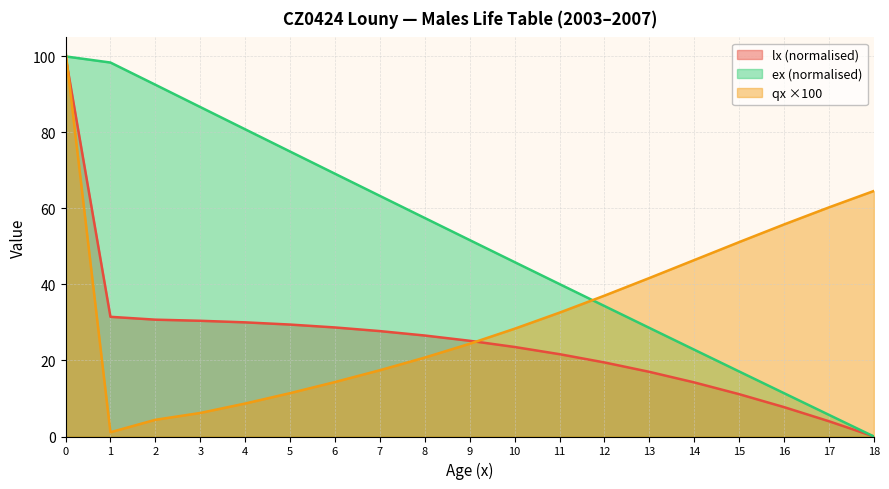

How many data points in qx_scaled are above 28?

10